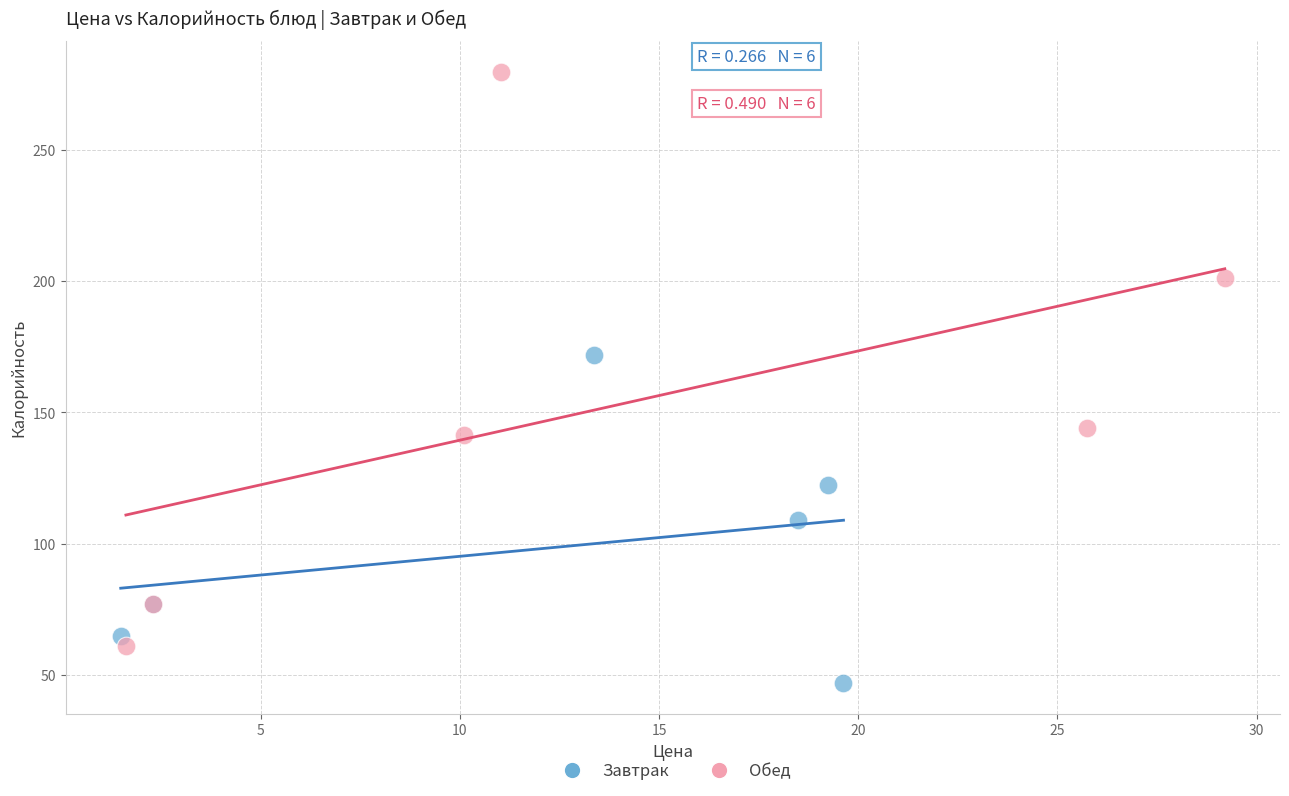

Which series has the widest spread of Y values?

Обед